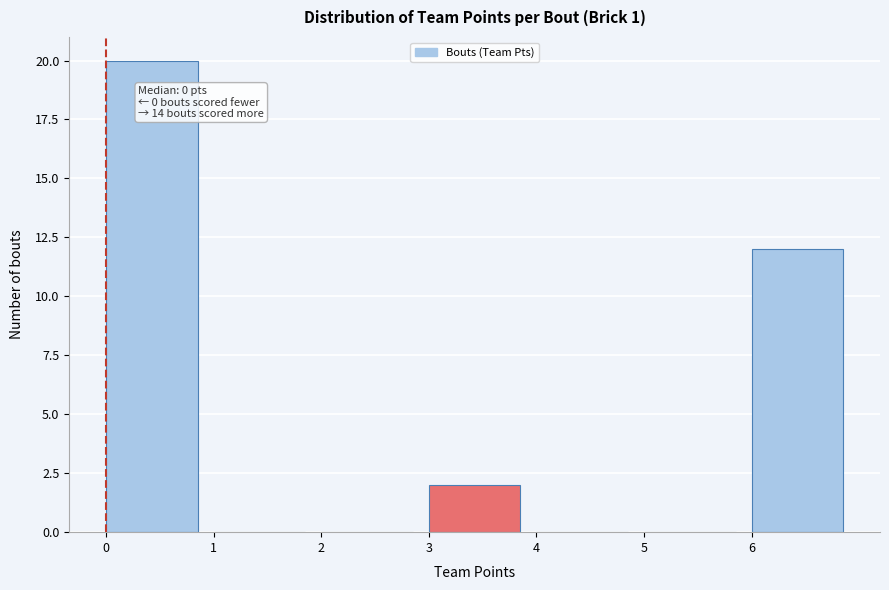

Over which range of the x-axis is the bar tallest?

0 to 1